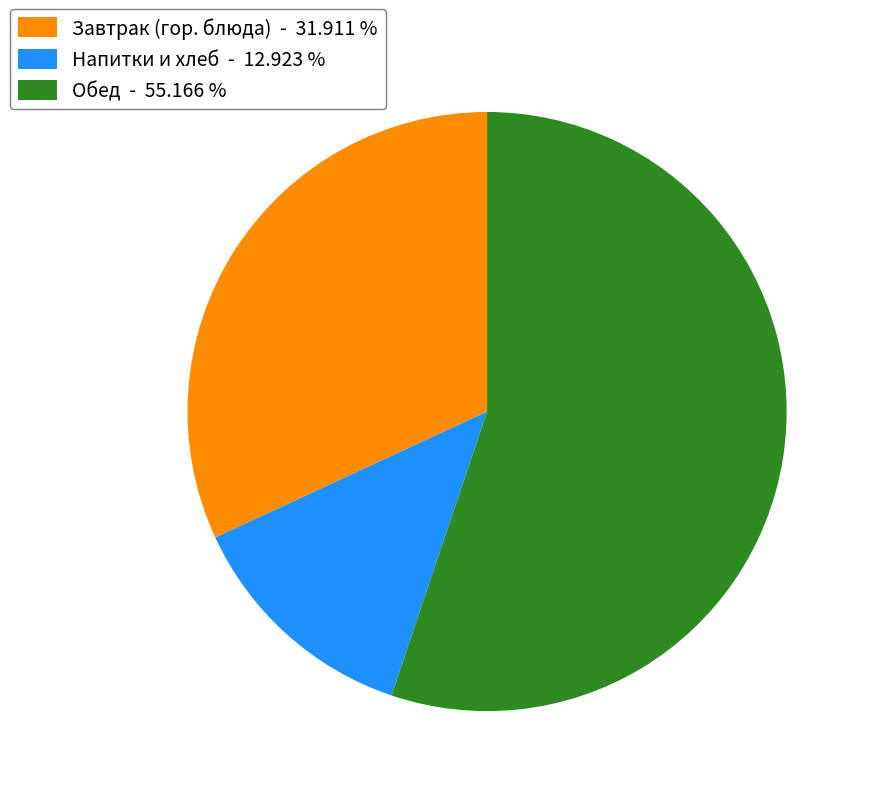

Which slice represents more than half of the pie?

Обед - 55.166 %